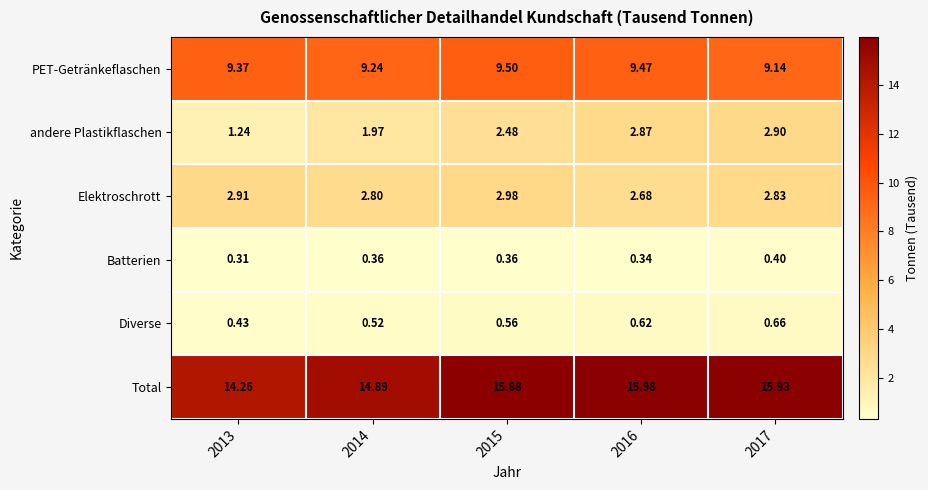

Which series has the largest total across all categories?

Total